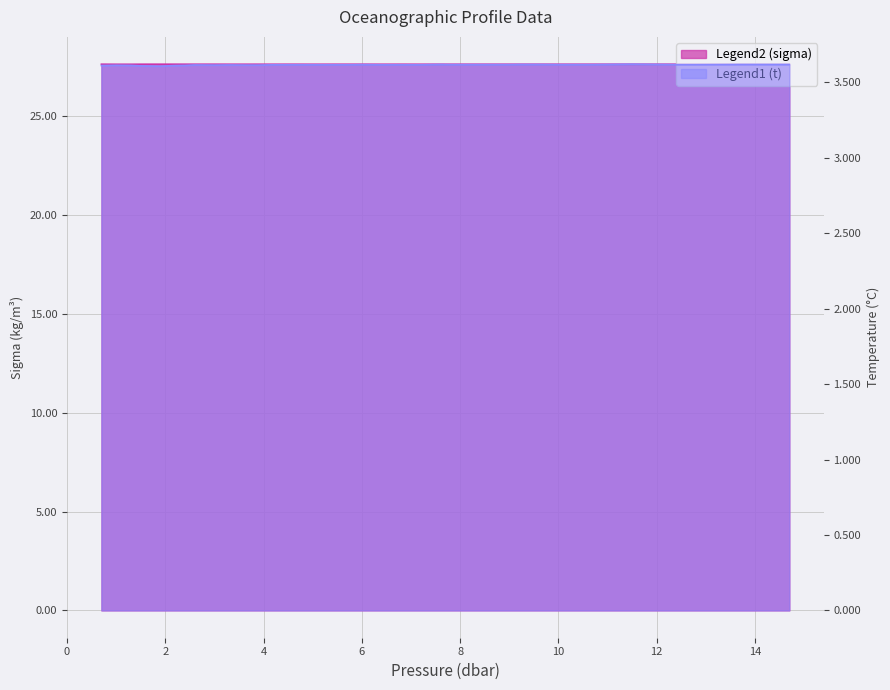

At 14.7, list the series in order from largest to smallest.

sigma, t